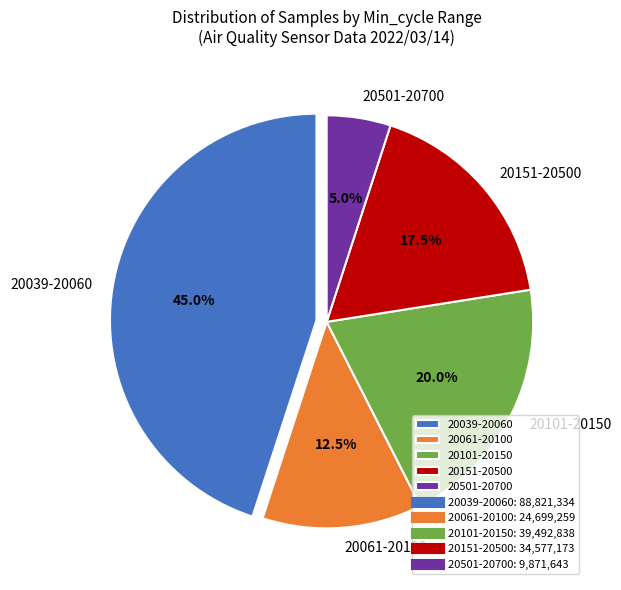

Between 20061-20100 and 20039-20060, which is larger?

20039-20060